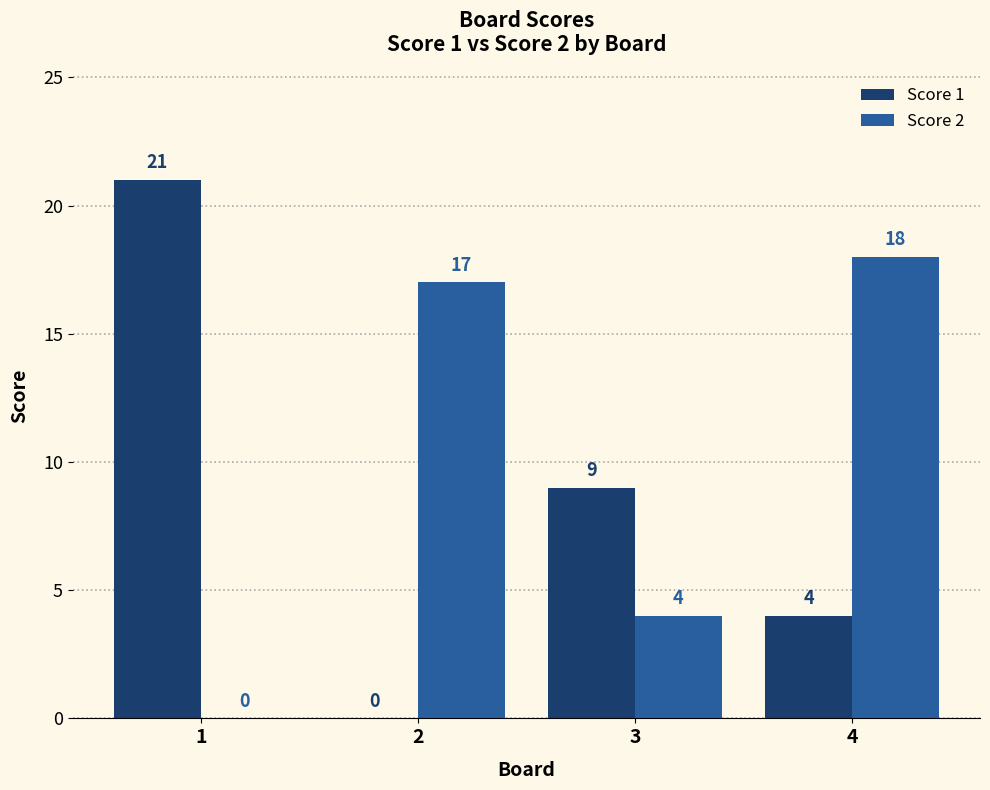

Are the bars horizontal?

No